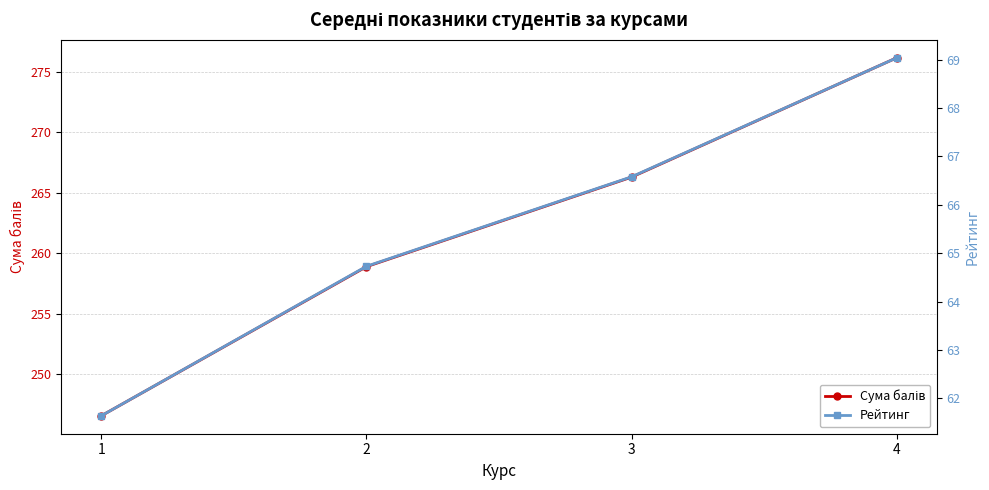

At how many categories does at least one series exceed 232?

4